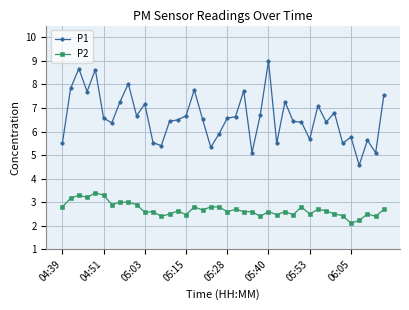

Count the number of data series in this chart.

2